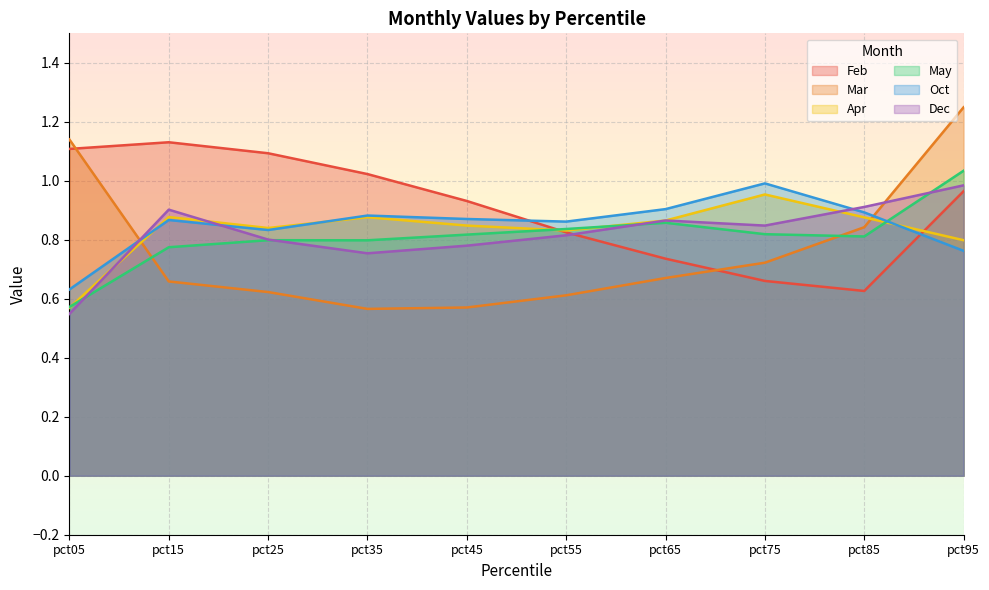

What is the difference between the maximum and minimum values in the Oct series?

0.4